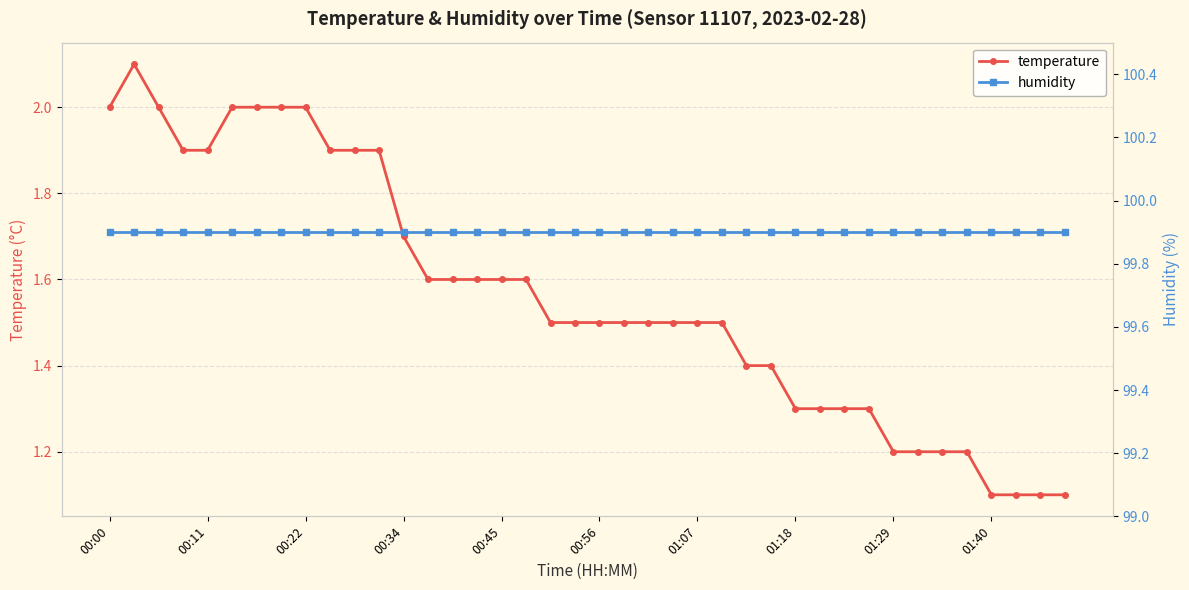

Which series has the largest range (max minus min)?

temperature